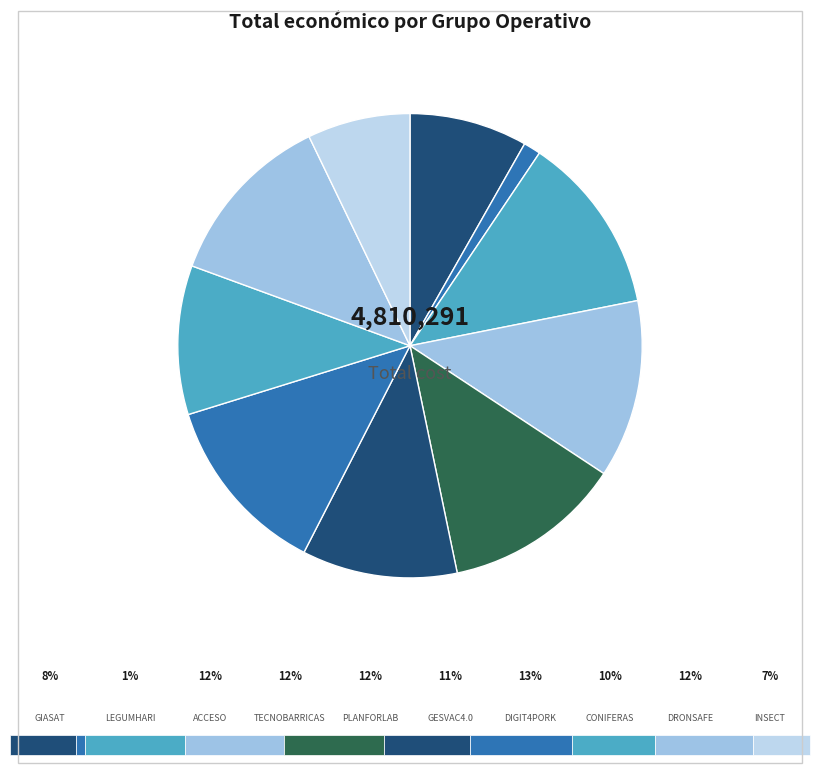

How many segments does this pie chart have?

10